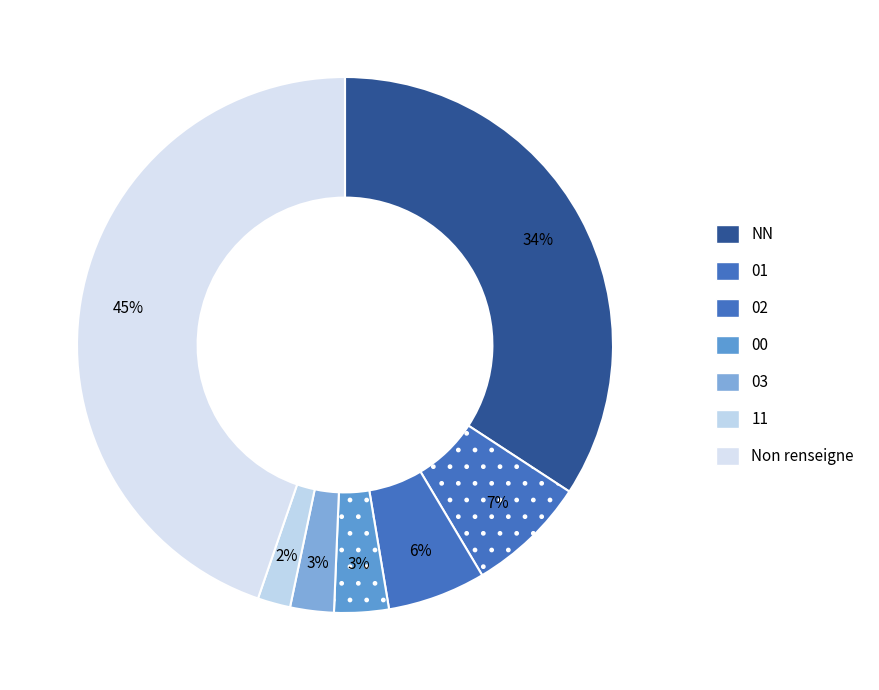

Count the number of slices in the pie.

7